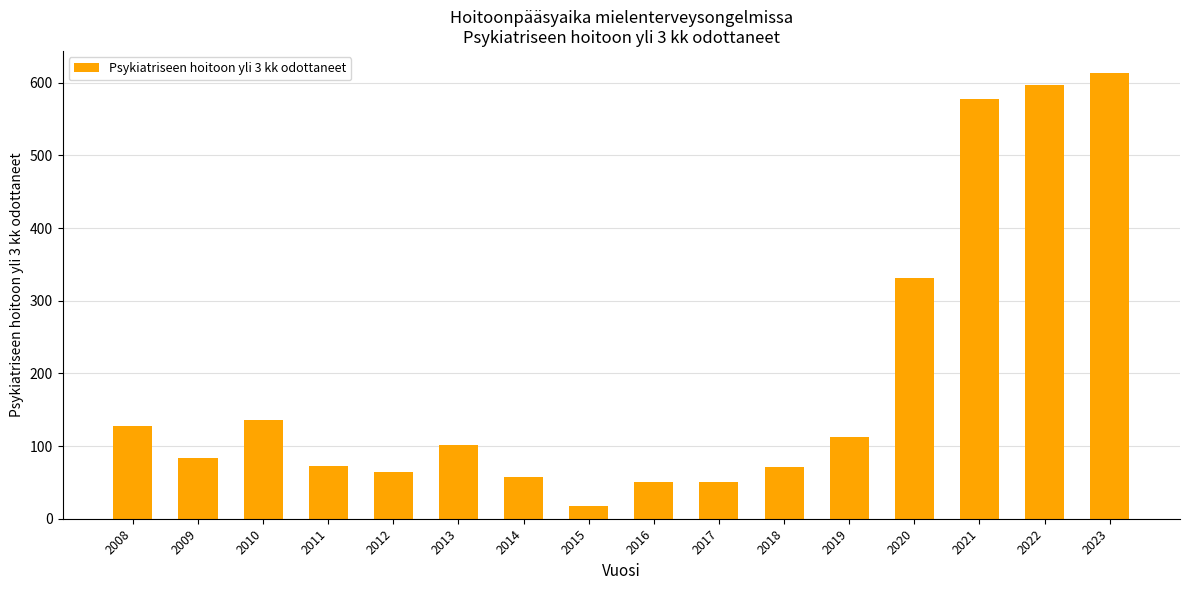

Is it true that the value at 2020 is 188?

False